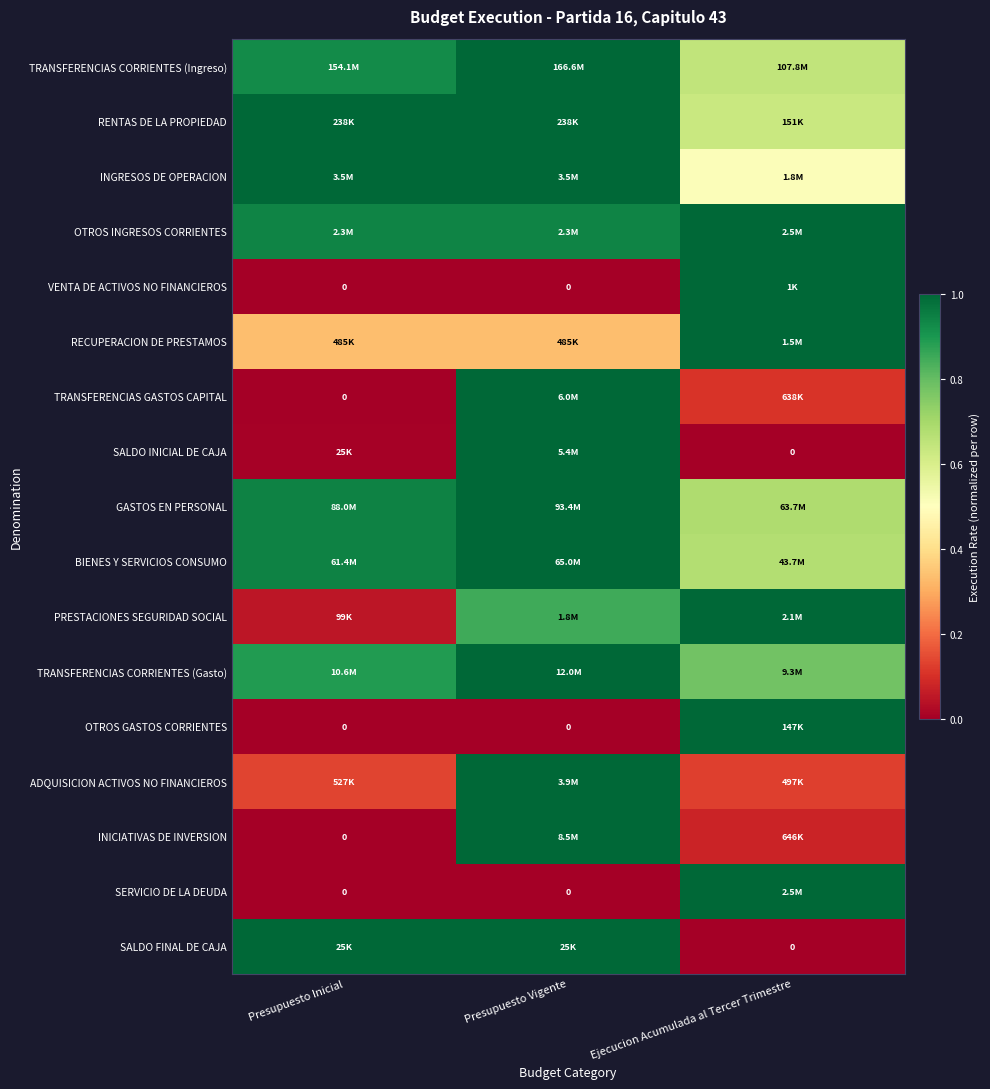

What is the spread (max minus min) of values at Ejecucion Acumulada al Tercer Trimestre?

1.0